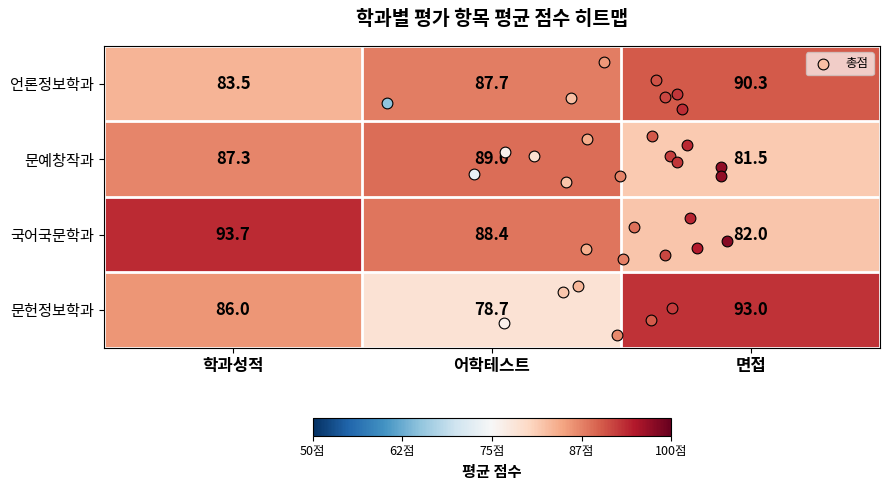

What is the sum of all 문예창작과 values?

257.8